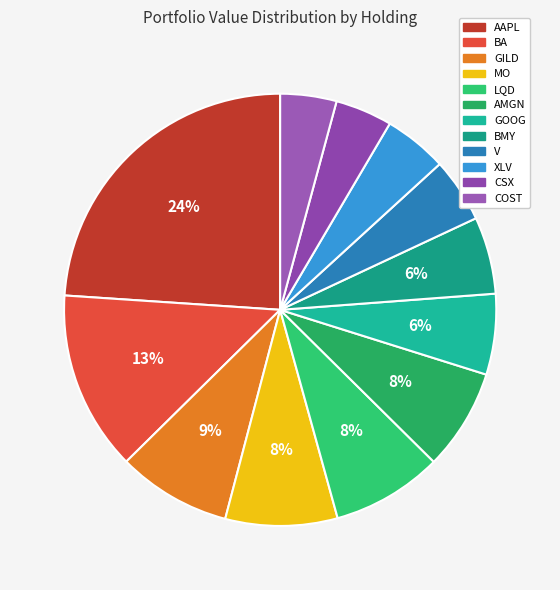

To the nearest percent, what percentage of the pie is AMGN?

8%